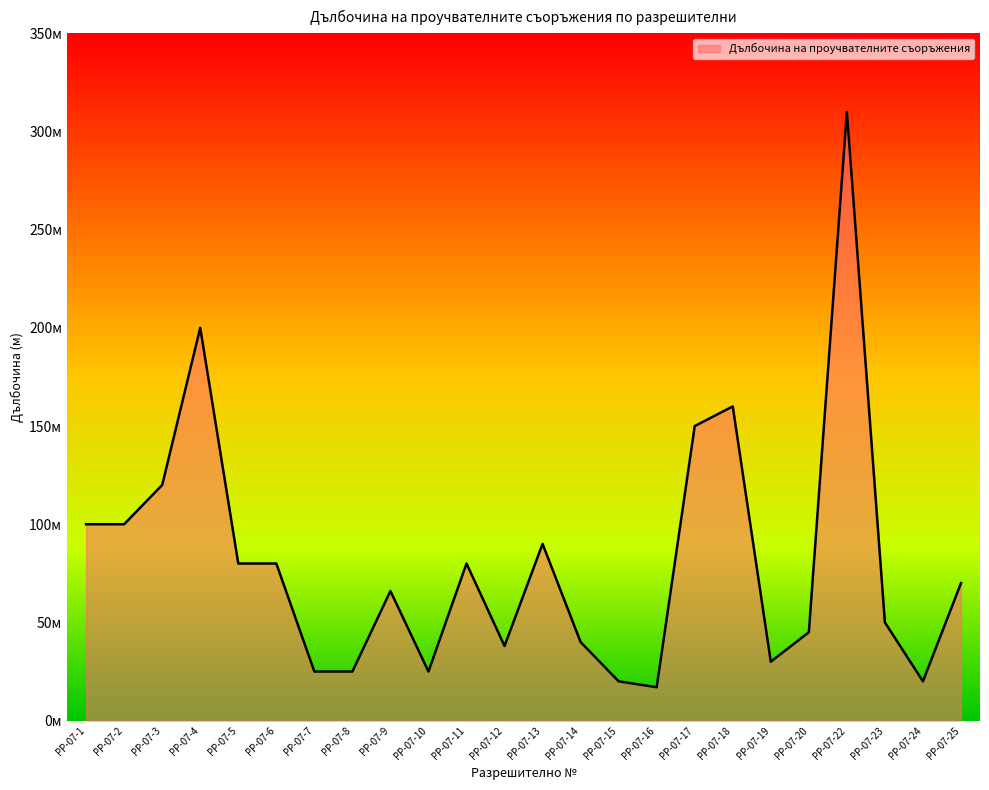

Is it true that the value at РР-07-3 is 120?

True